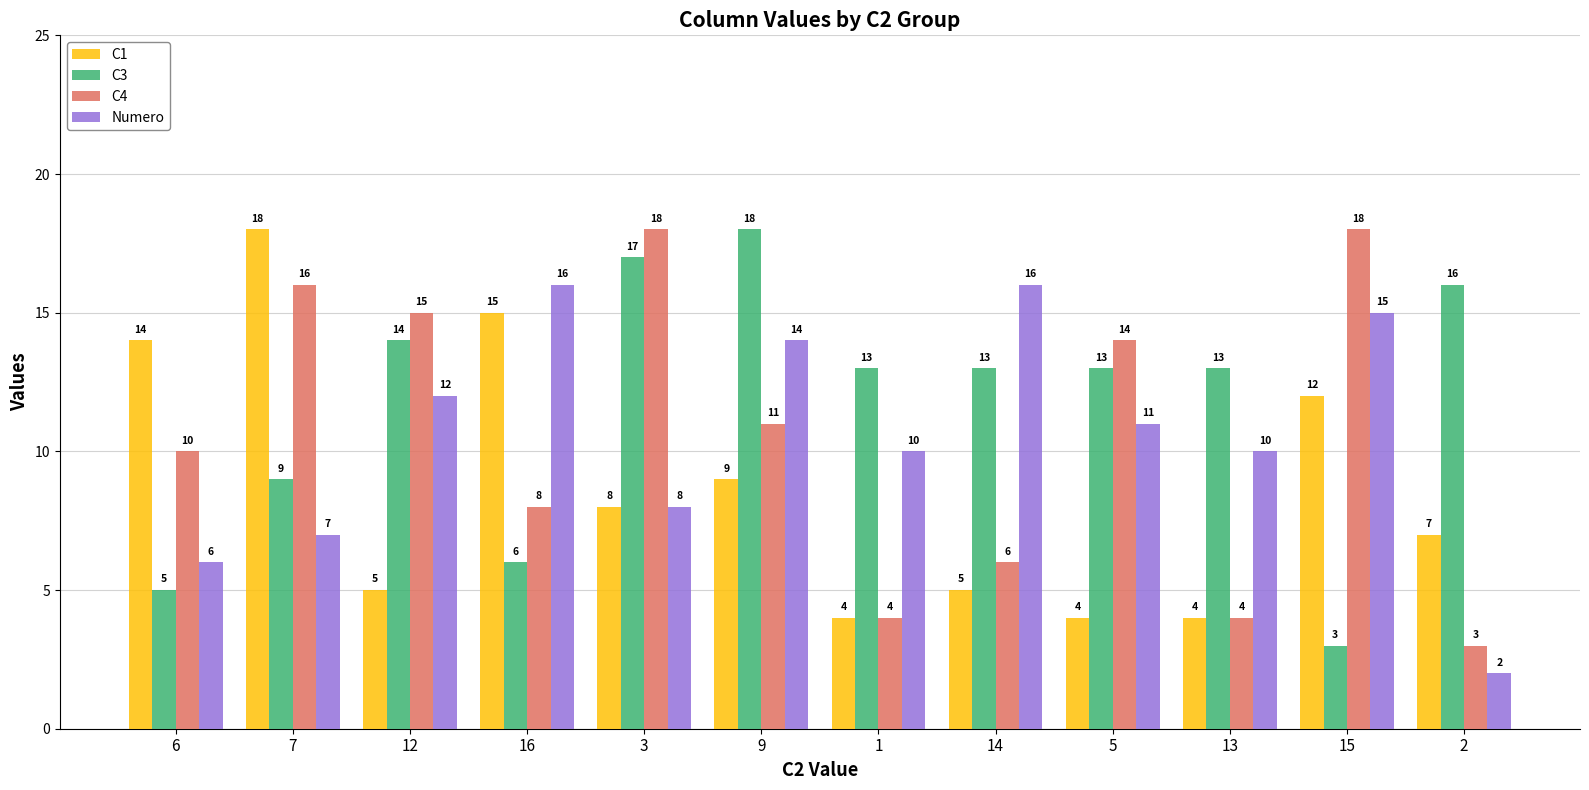

What is the spread (max minus min) of values at 15?

15